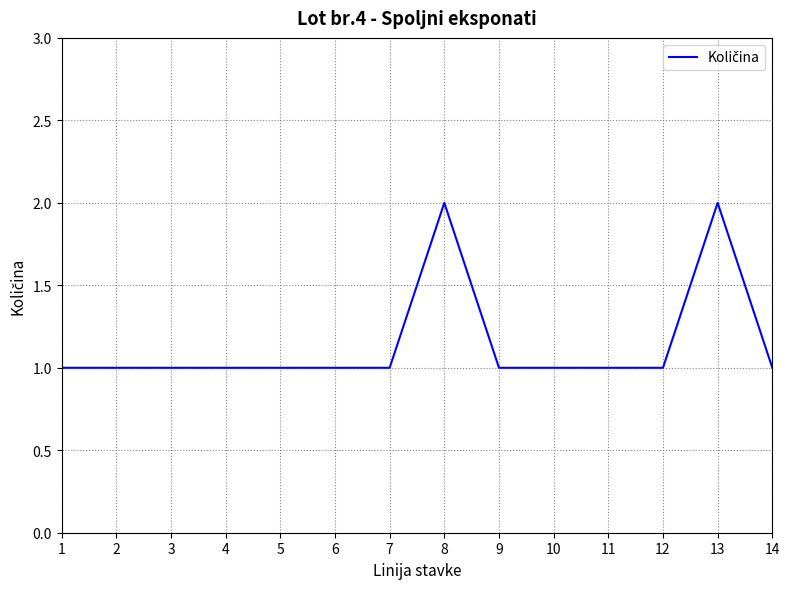

True or false: the data shows 1 at 14.

True